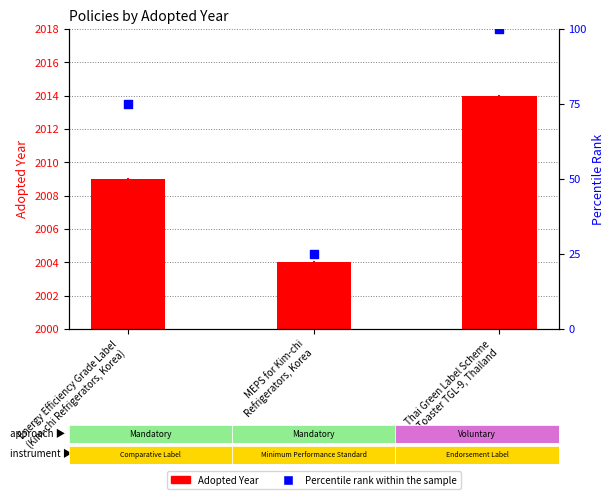

At how many categories does at least one series exceed 1878?

3